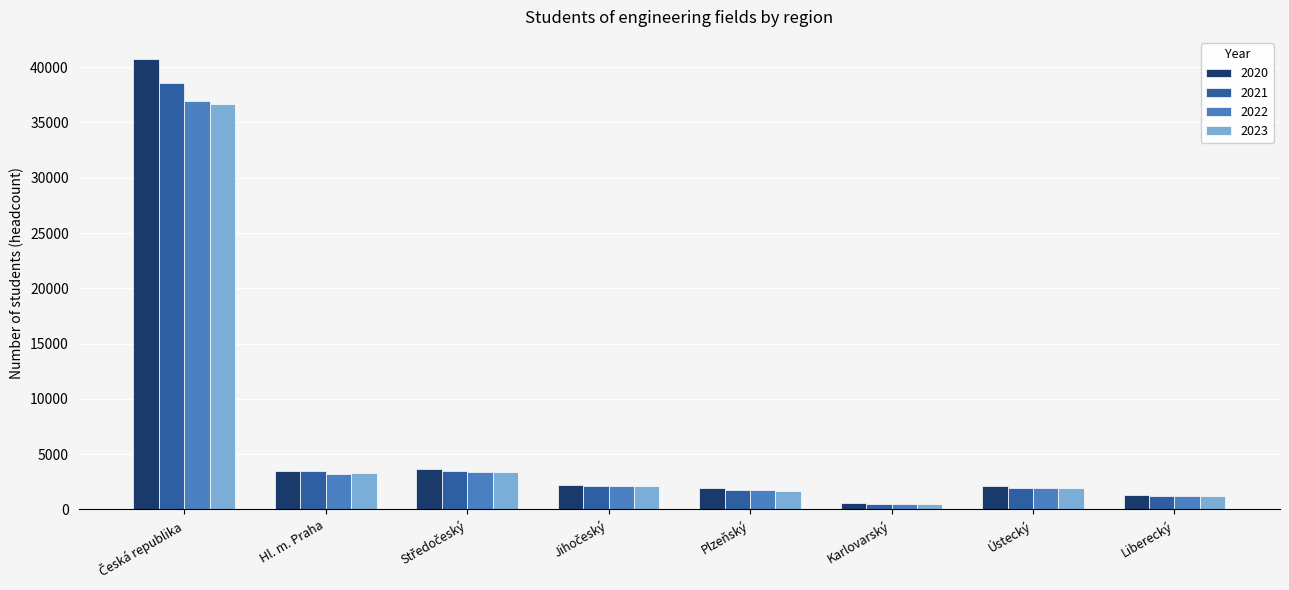

Count the number of categories in the chart.

8